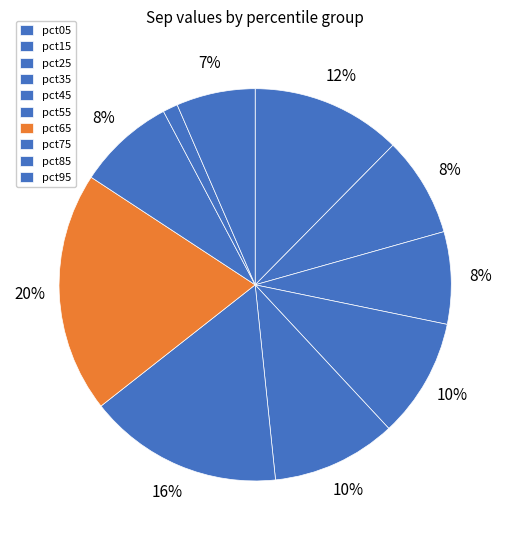

What is the largest slice in the pie chart?

pct65